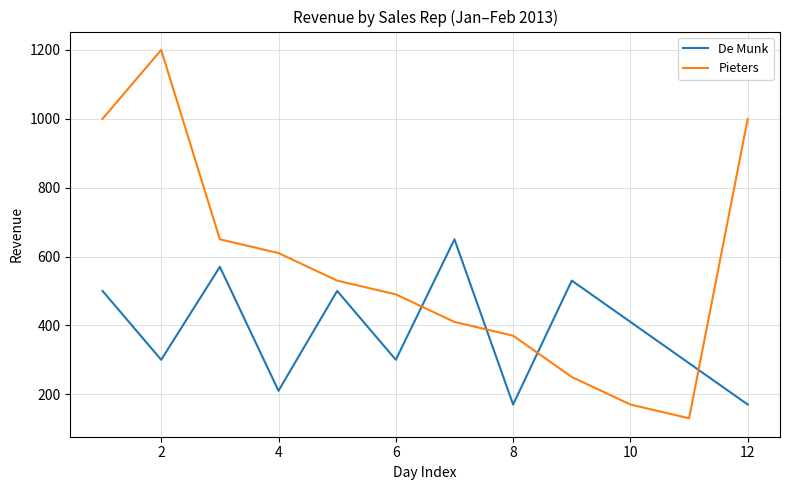

What is the smallest value displayed?

130.0